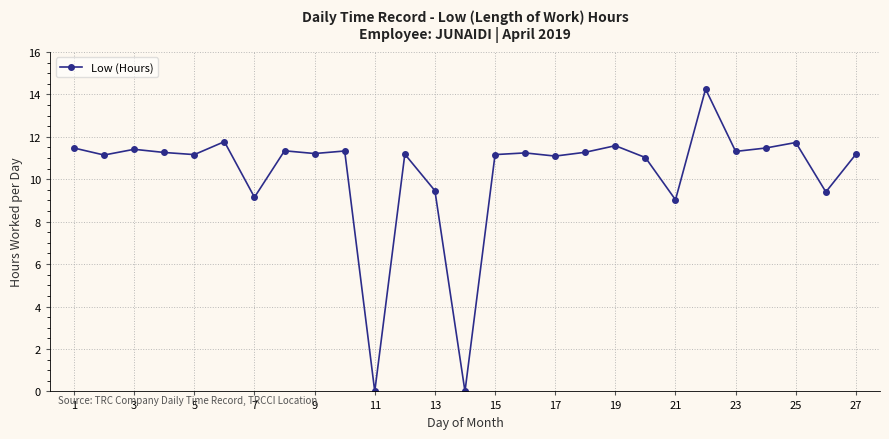

What is the sum of all values?

277.6